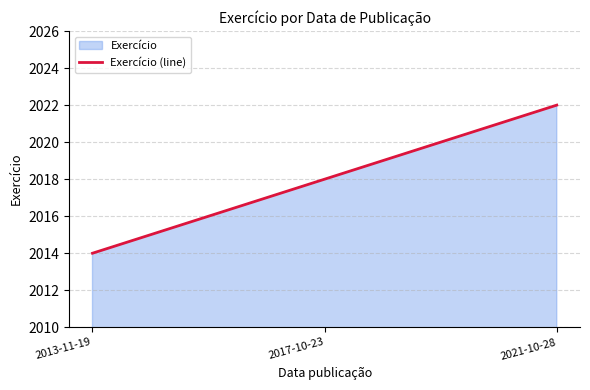

Reading left to right, transcribe all the data shown in this chart.

2014	2018	2022